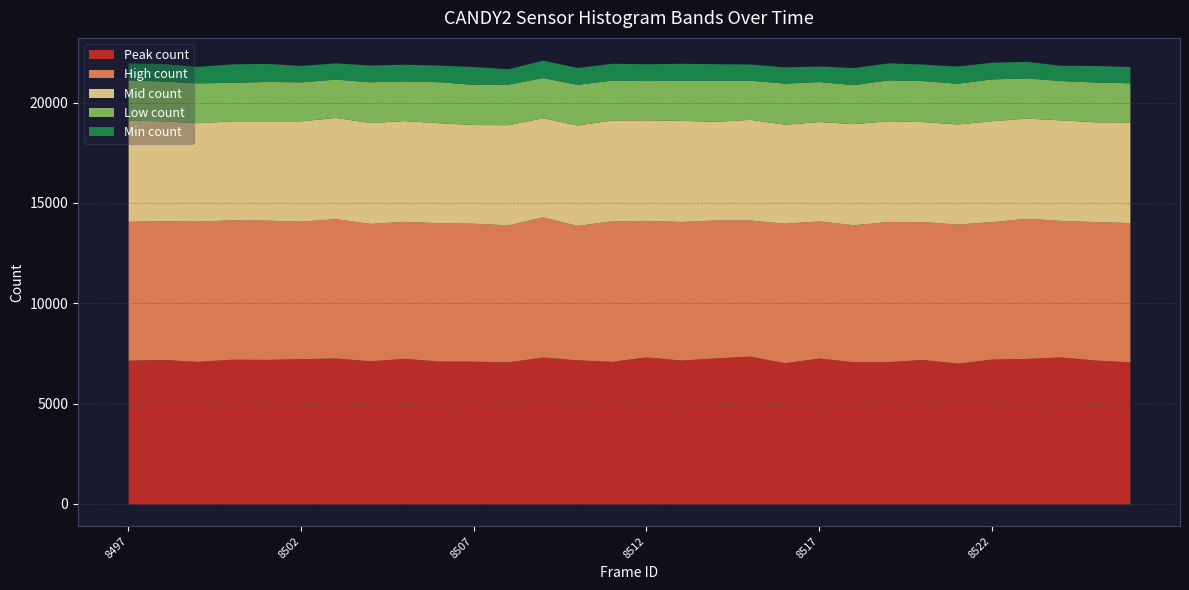

How many lines are shown in the chart?

5